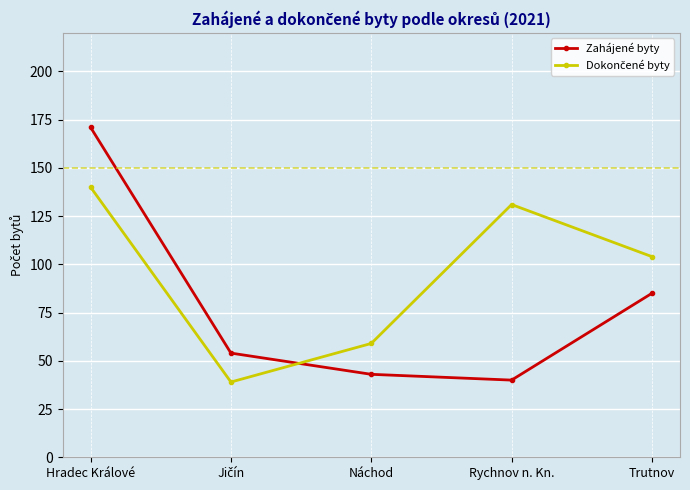

What position from the right is Hradec Králové?

5